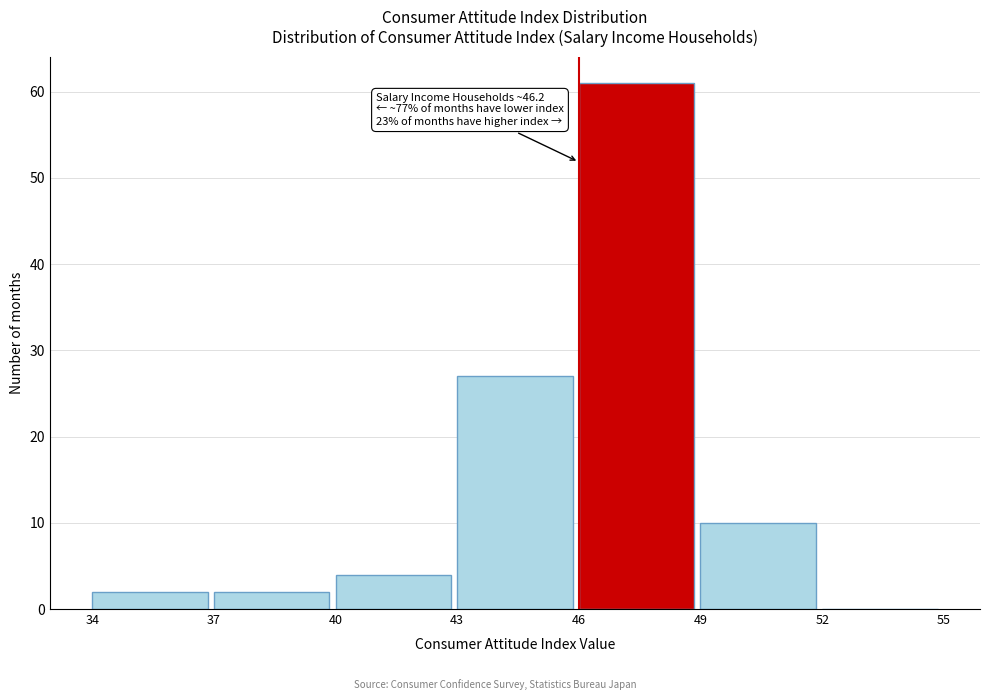

Which range on the x-axis has the tallest bar?

46 to 49